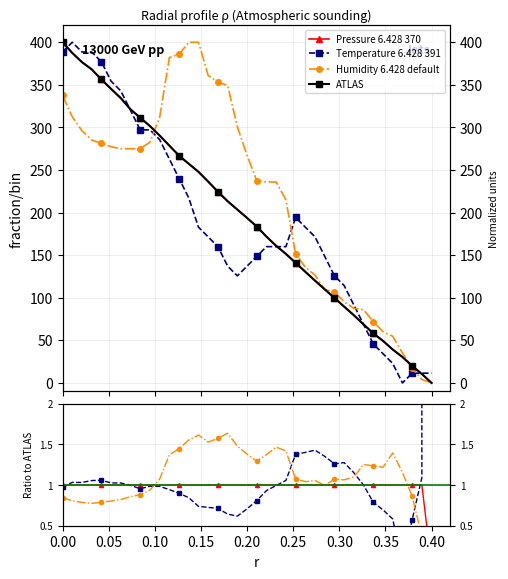

What is the value of the ATLAS point at the 12th from the left?

278.6